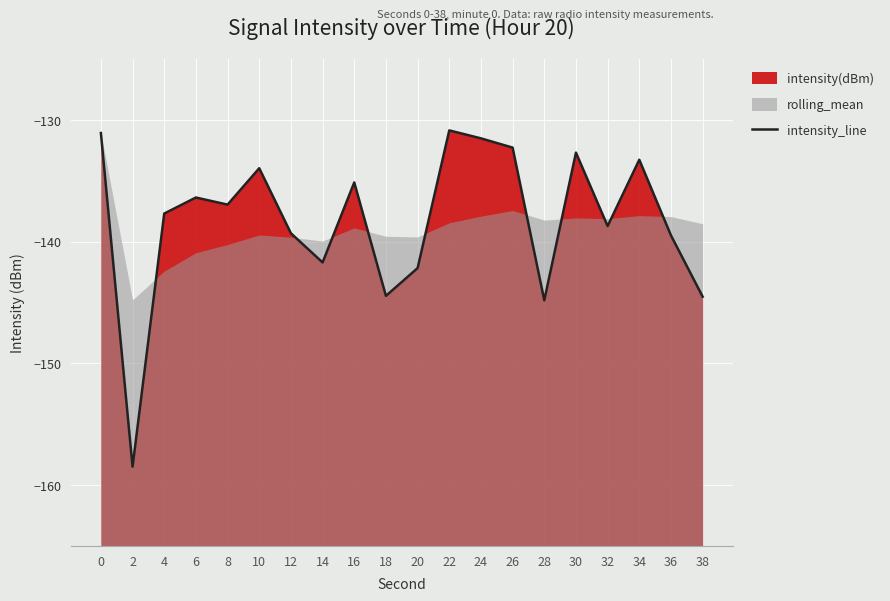

Where is the first local maximum?

6